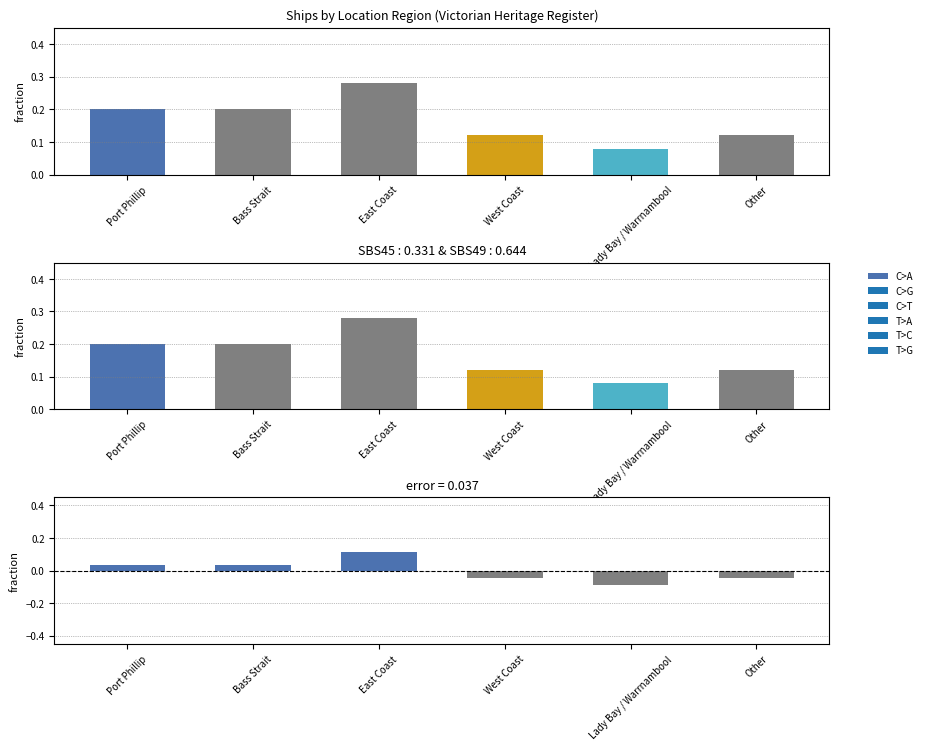

What is the minimum value shown in the chart?

-0.1